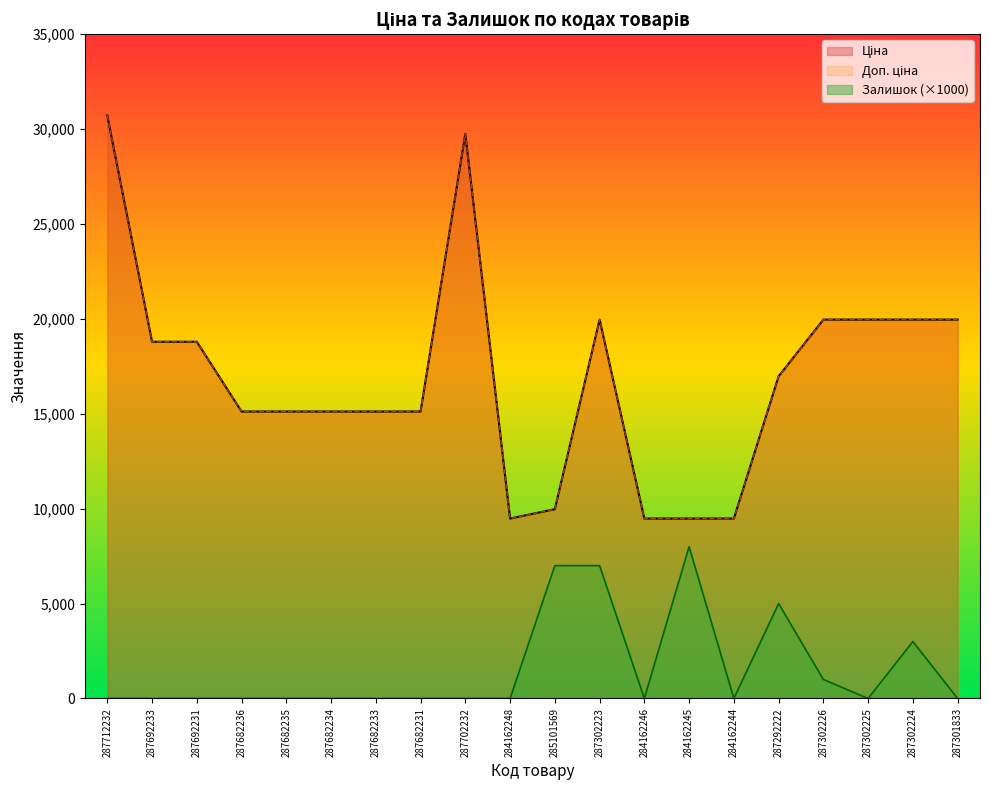

True or false: Доп. ціна and Залишок cross at least once.

False